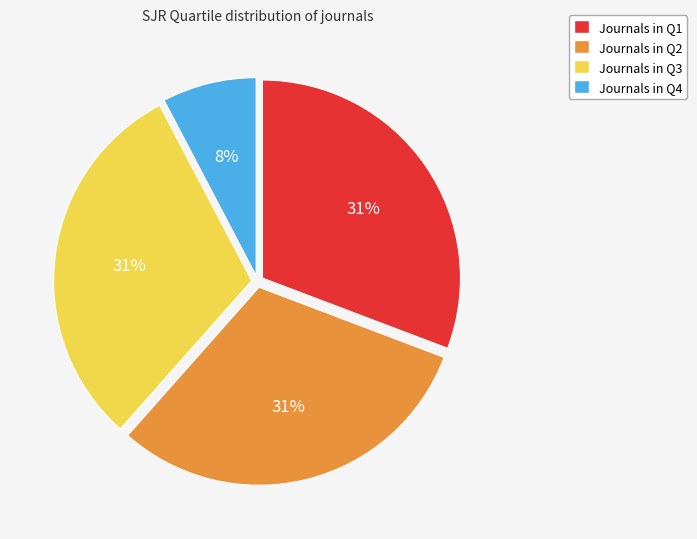

How many slices are in this pie chart?

4